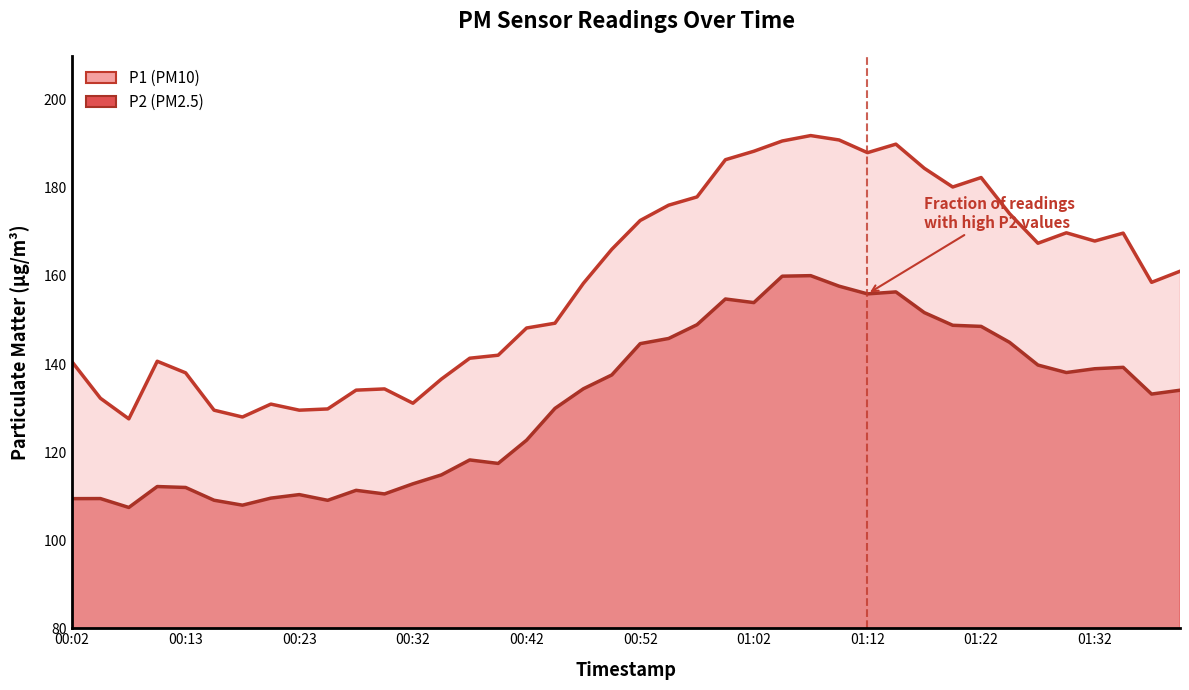

Where does the P1 series first go above 161?

00:50